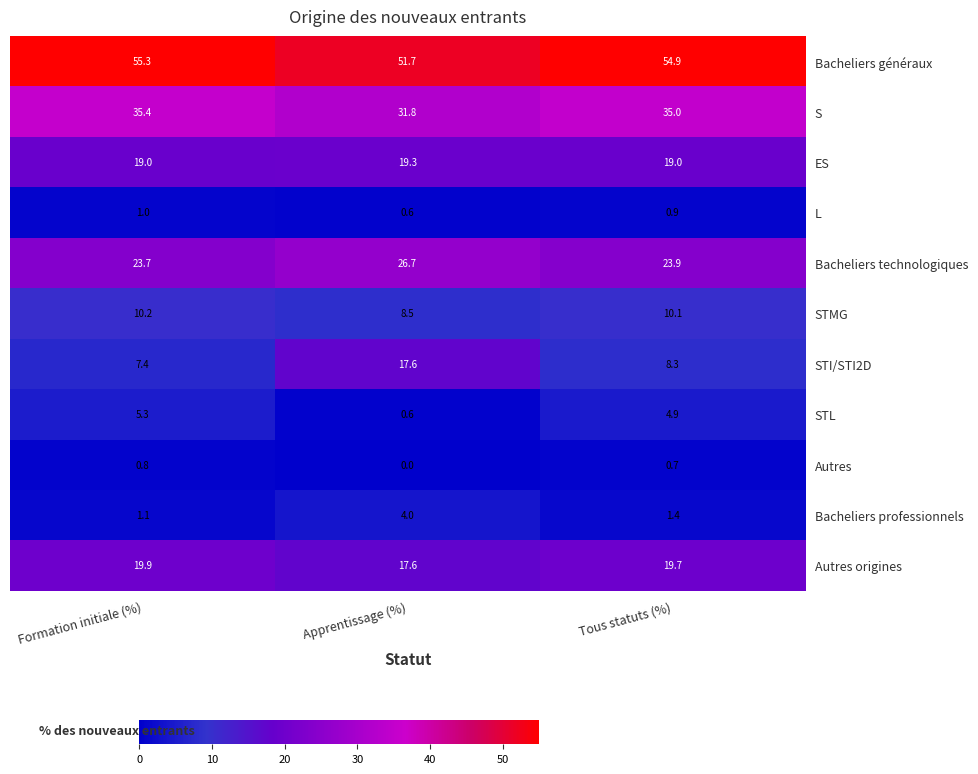

What is the greatest value displayed?

55.3